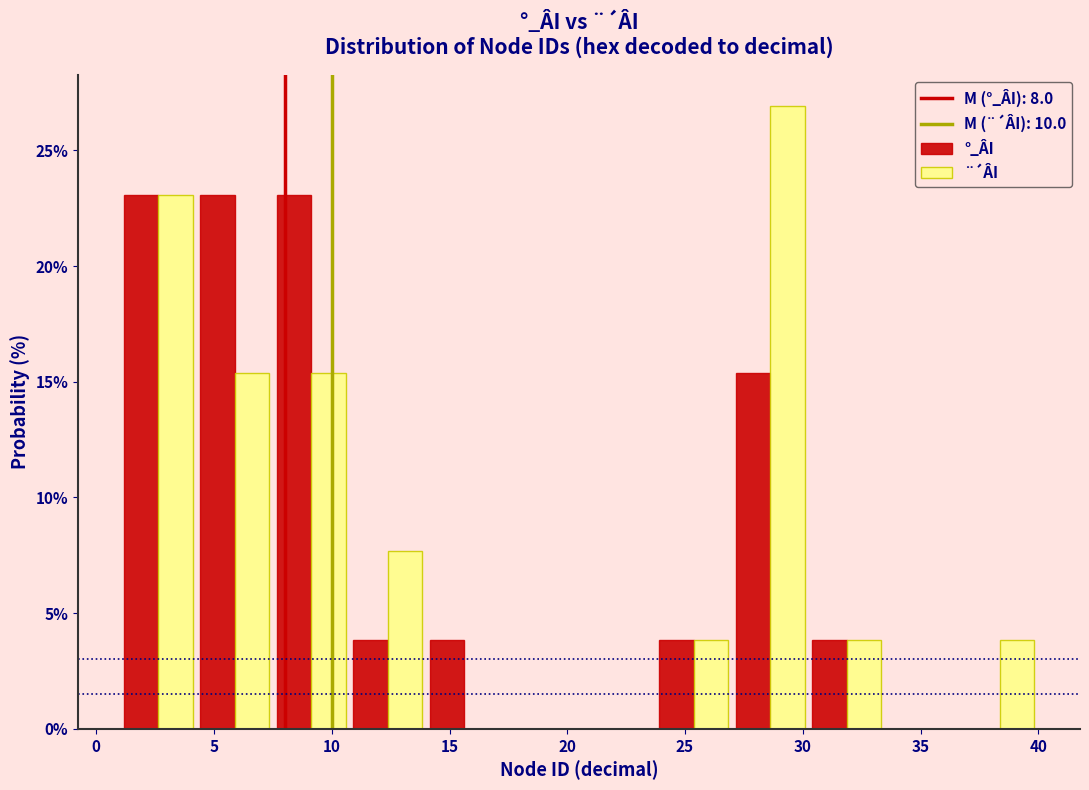

What is the height of the °_ÂI bar covering 23.75 to 27.00 on the x-axis? Neither the bar edges nor the heights are printed on the chart, so give them approximately, as read against the axes.

4.0